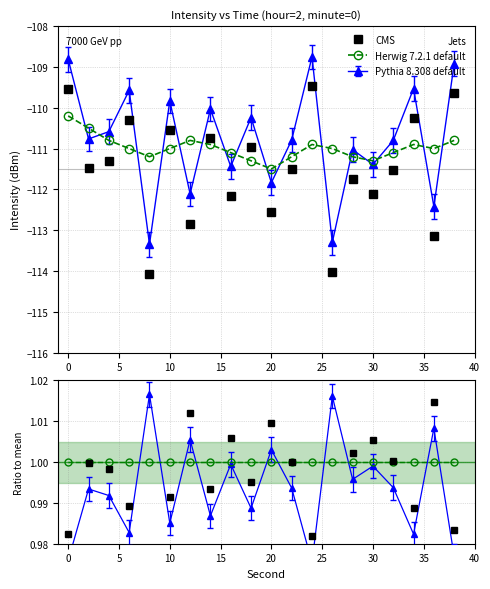

True or false: CMS and Herwig 7.2.1 default intersect in this chart.

True